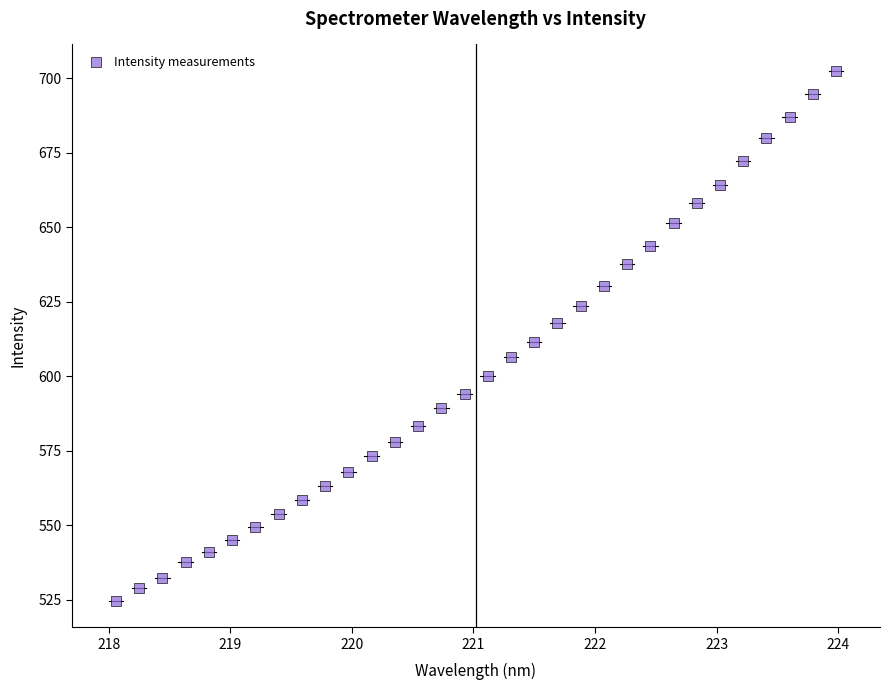

What is the range of Y values (max minus min)?

177.7